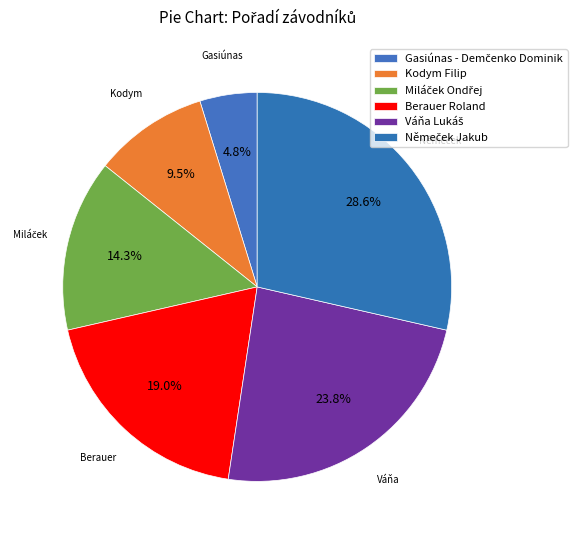

To the nearest percent, what portion does Miláček Ondřej represent?

14%